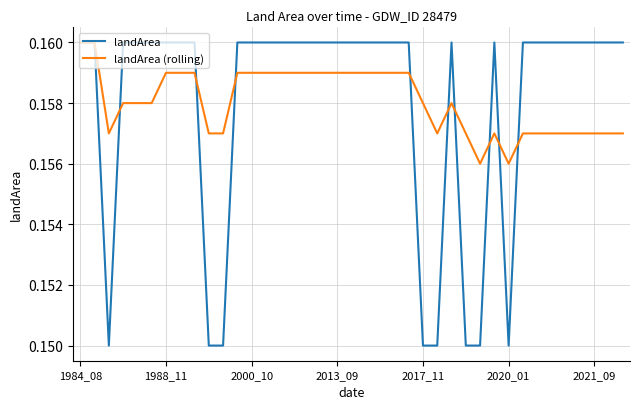

Which series has the largest range (max minus min)?

landArea